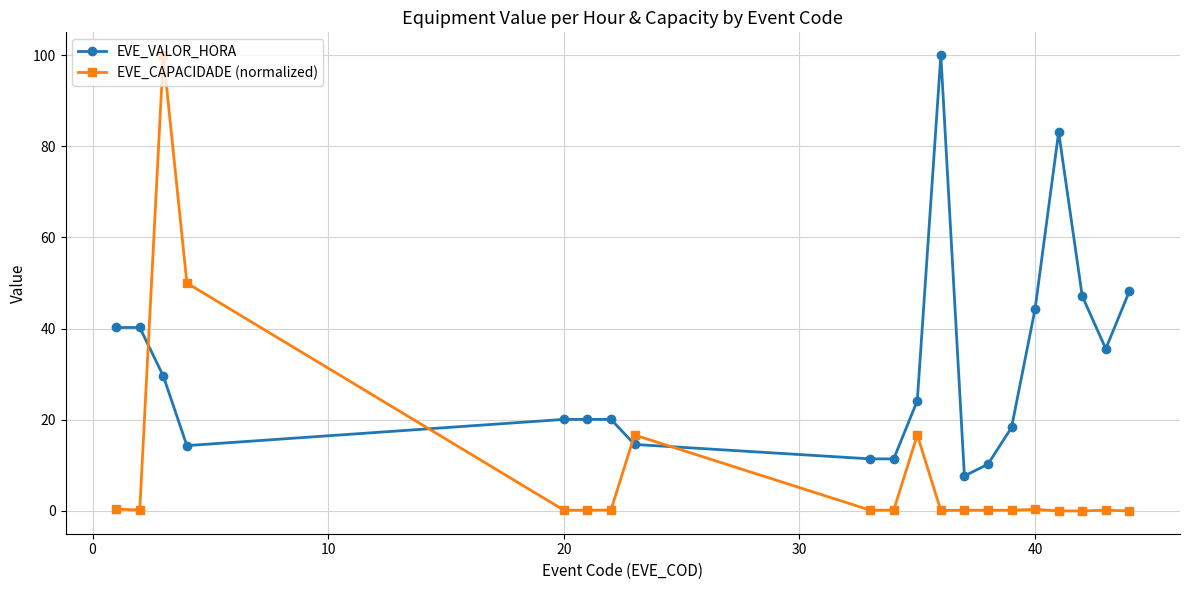

How many distinct data groups are displayed?

2